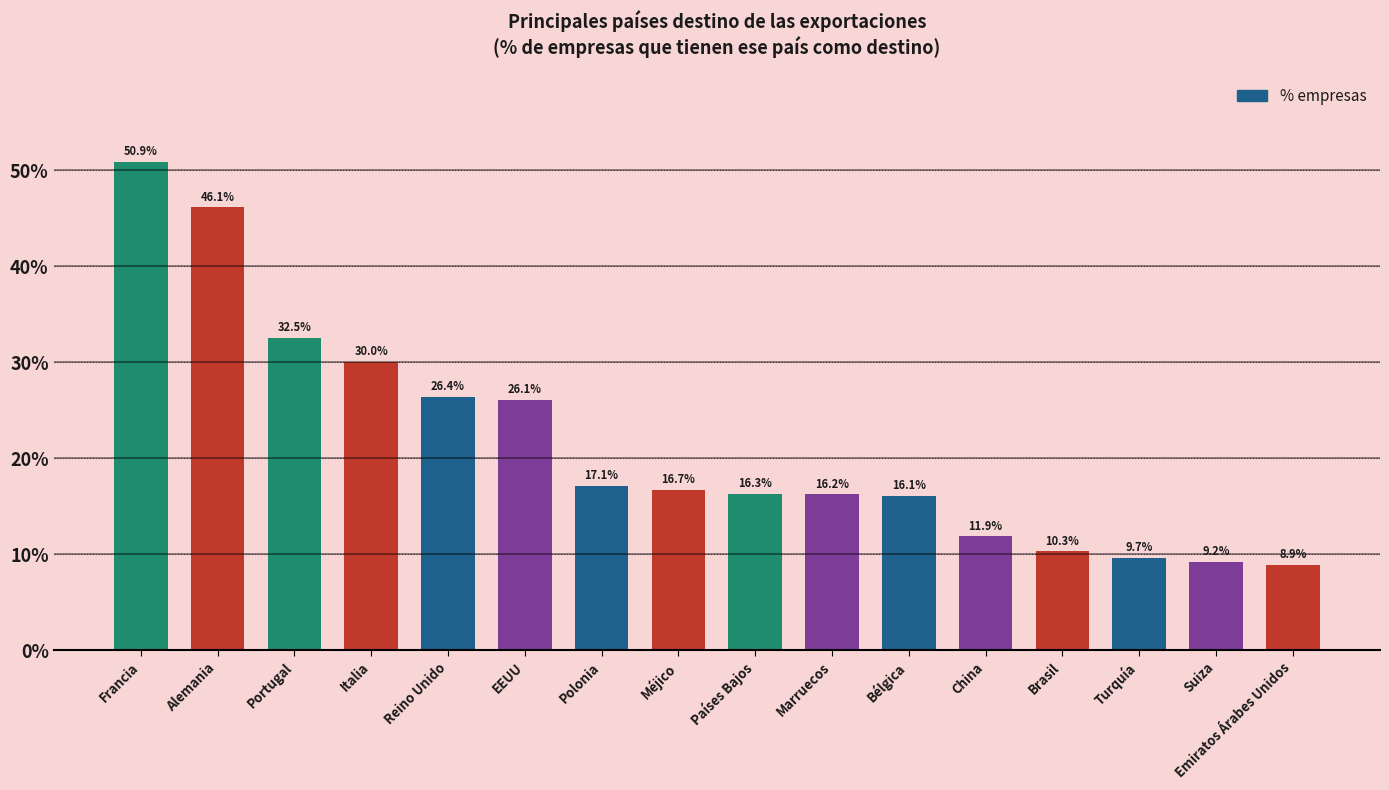

Reading right to left, transcribe all the data shown in this chart.

8.9	9.2	9.7	10.3	11.9	16.1	16.2	16.3	16.7	17.1	26.1	26.4	30.0	32.5	46.1	50.9